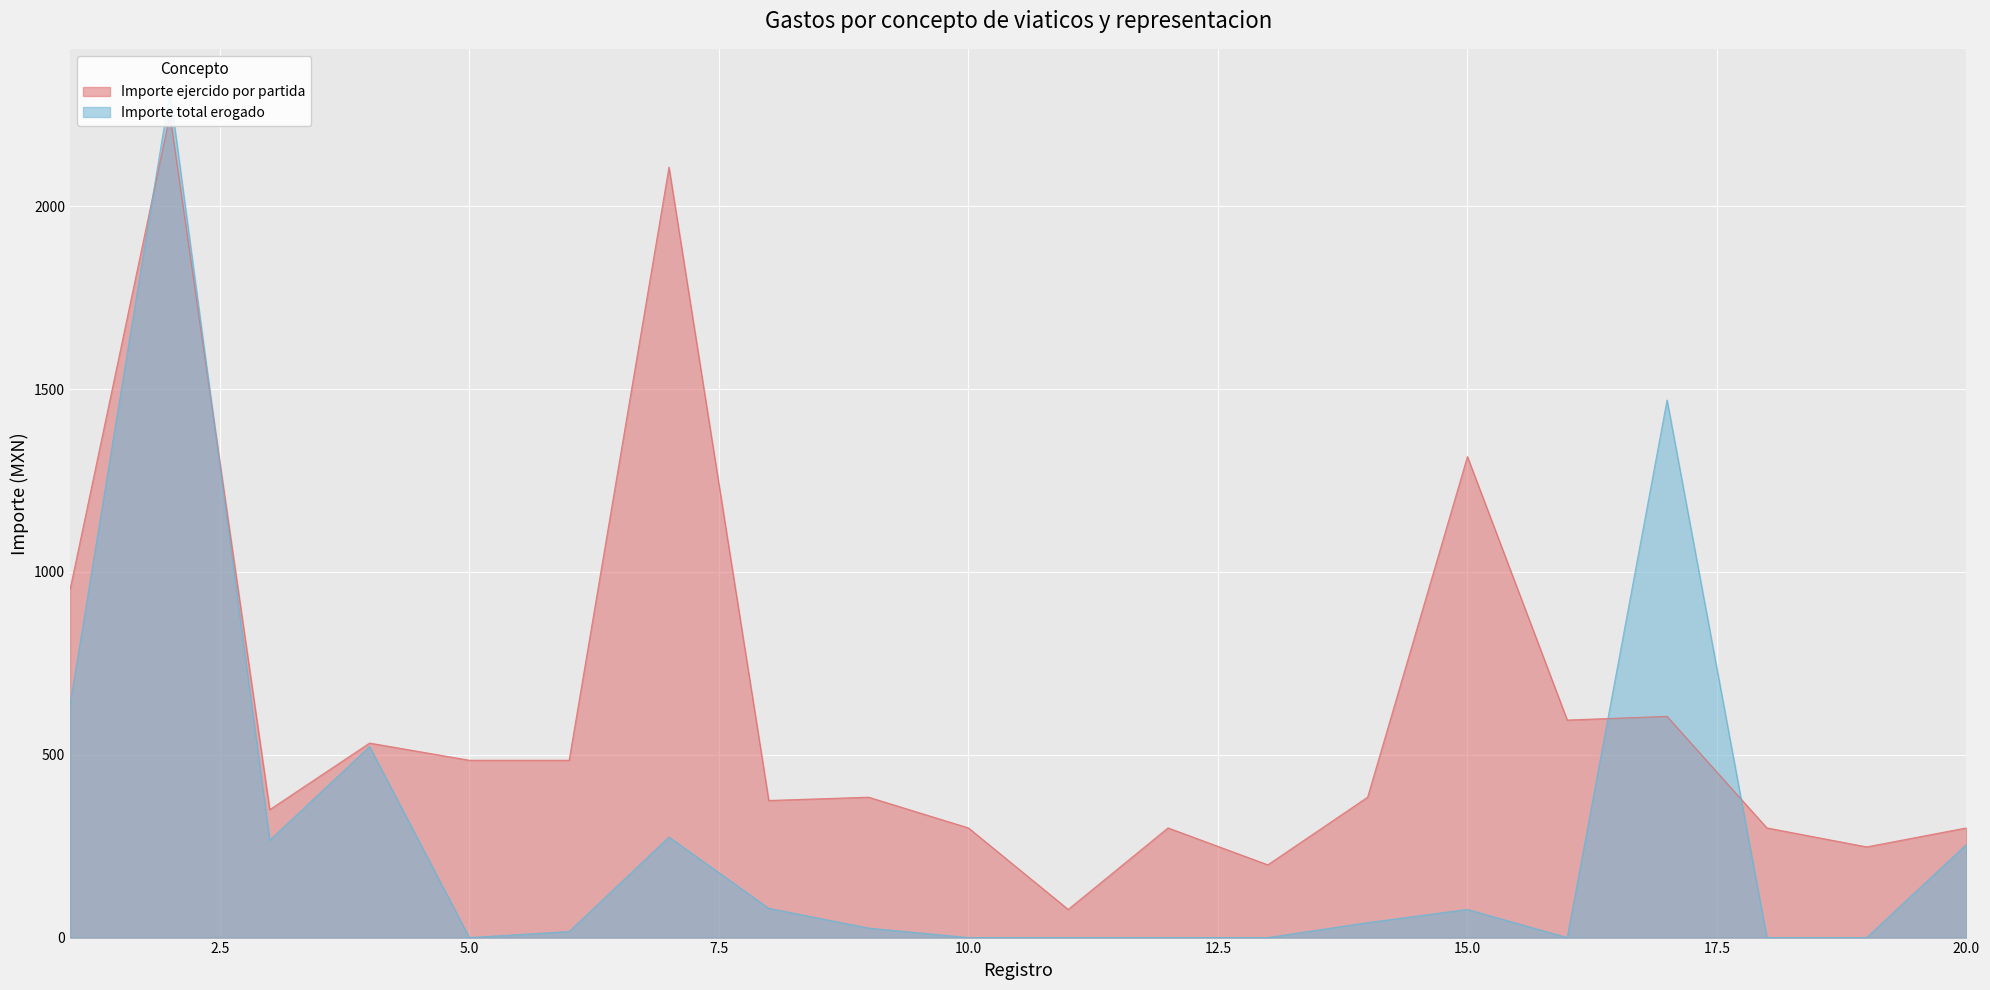

Between 15 and 13, which is larger?

15